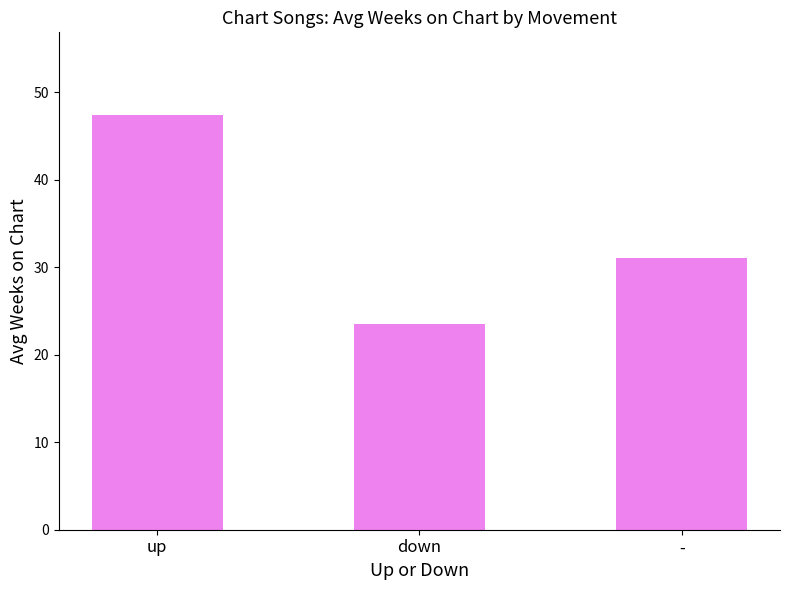

Reading left to right, list all the values displayed in this chart.

up=47.4	down=23.5	-=31.0